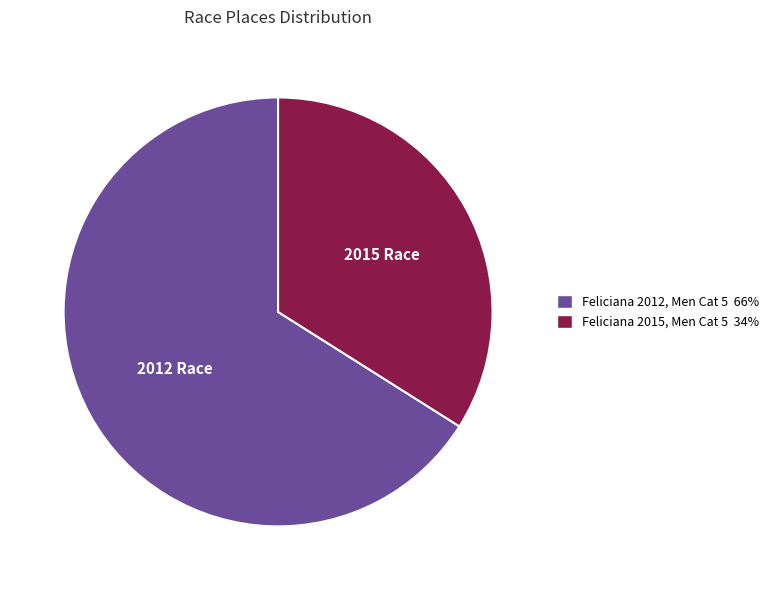

Count the number of slices in the pie.

2